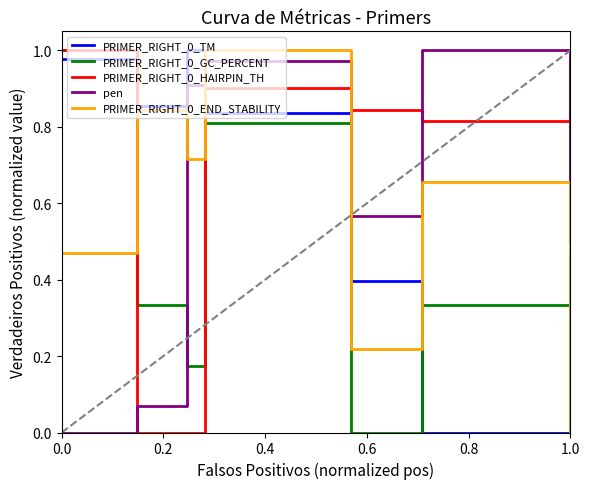

What is the sum of all PRIMER_RIGHT_0_HAIRPIN_TH values?

4.5